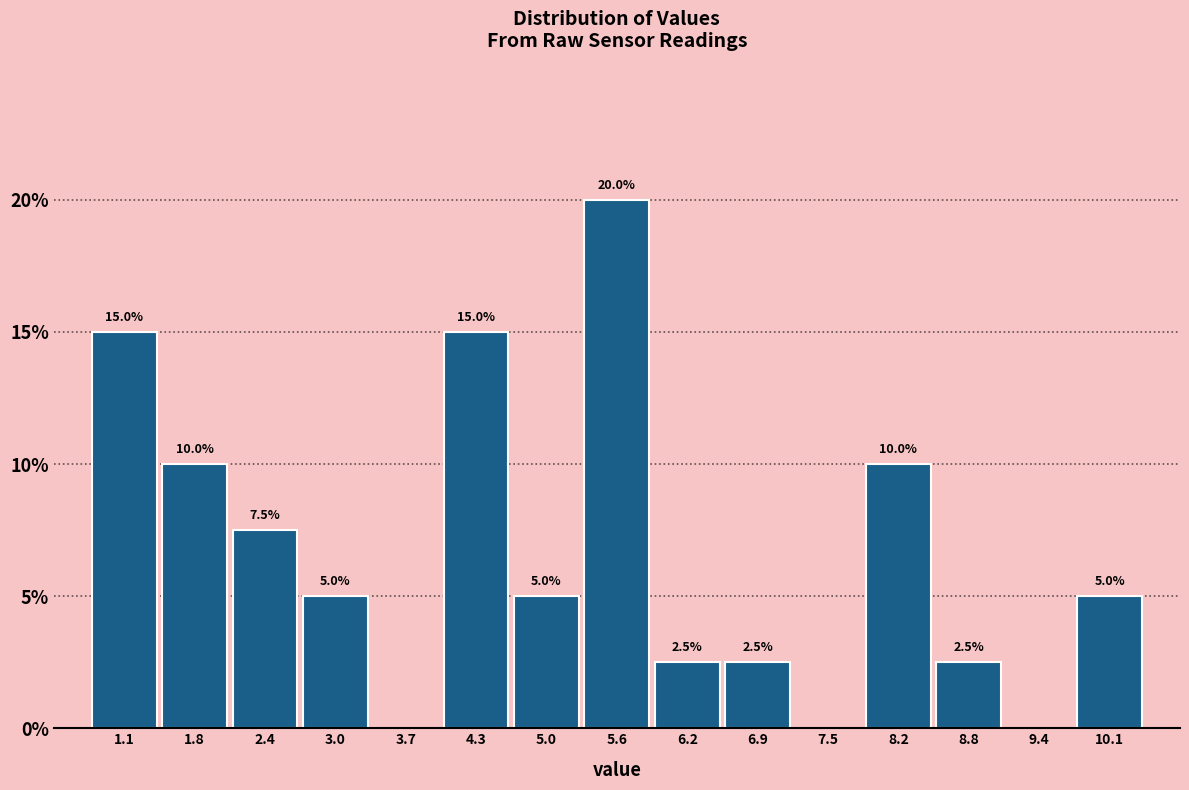

Which range on the x-axis has the tallest bar?

5.28 to 5.92